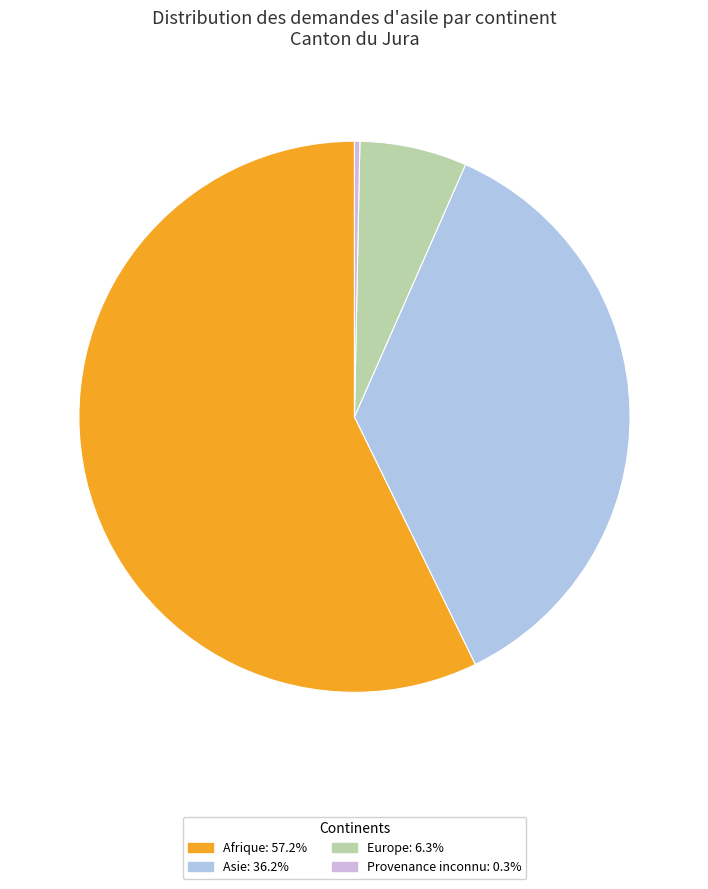

To the nearest percent, what percentage of the pie is Asie?

36%